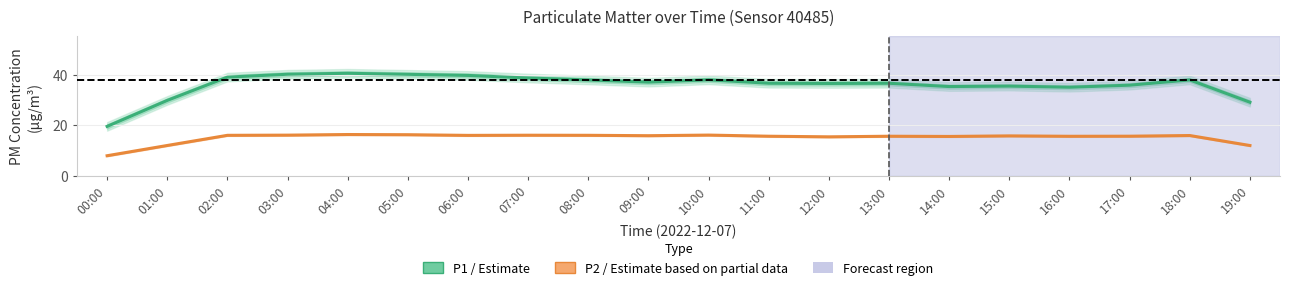

Reading left to right, transcribe all the data shown in this chart.

P1 (PM10): 19.5	29.8	39.1	40.2	40.6	40.2	39.7	38.7	37.9	37.1	38.0	36.6	36.5	36.6	35.3	35.5	35.1	35.9	37.9	29.1
P2 (PM2.5): 7.9	12.0	16.0	16.1	16.3	16.2	16.0	16.0	16.0	15.9	16.1	15.7	15.4	15.6	15.6	15.8	15.6	15.7	15.9	12.0